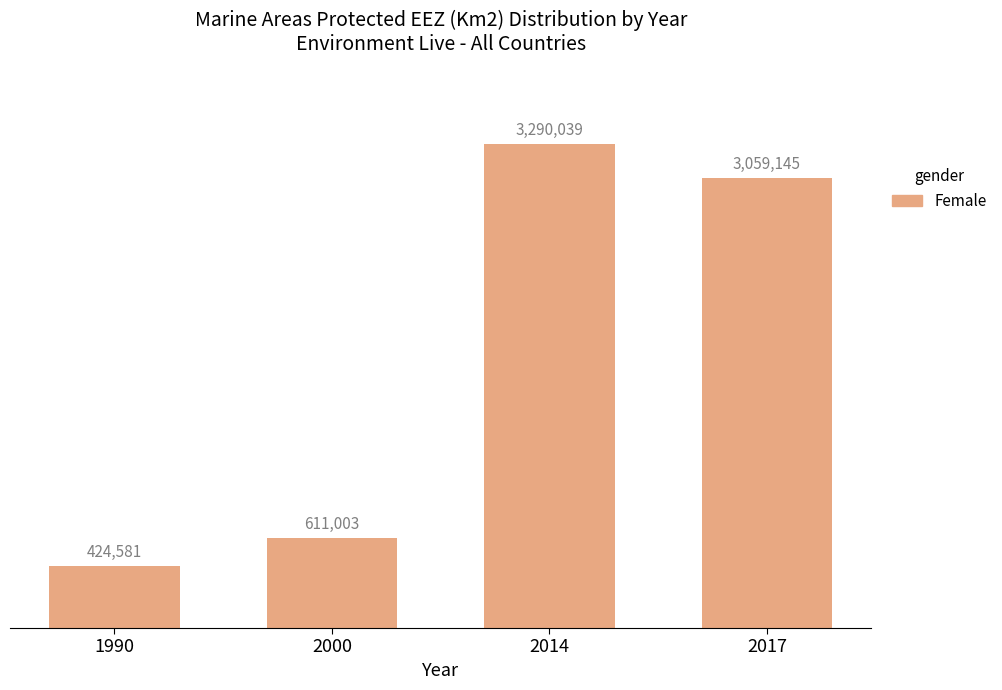

Count the number of values greater than 3059145.

1